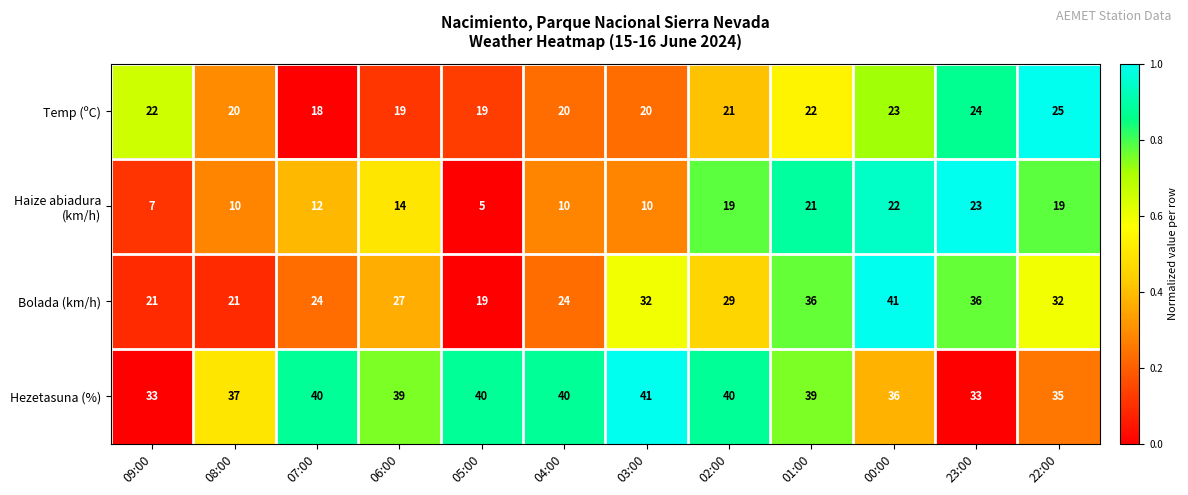

At which category is the sum across all series the highest?

00:00